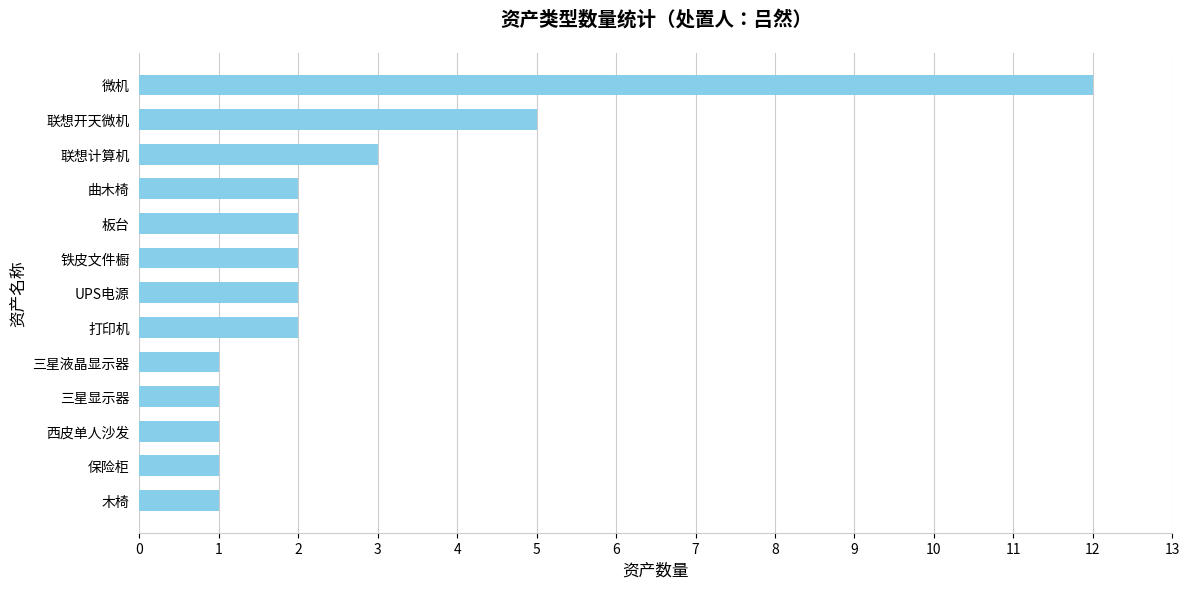

True or false: the data shows 1 at UPS电源.

False